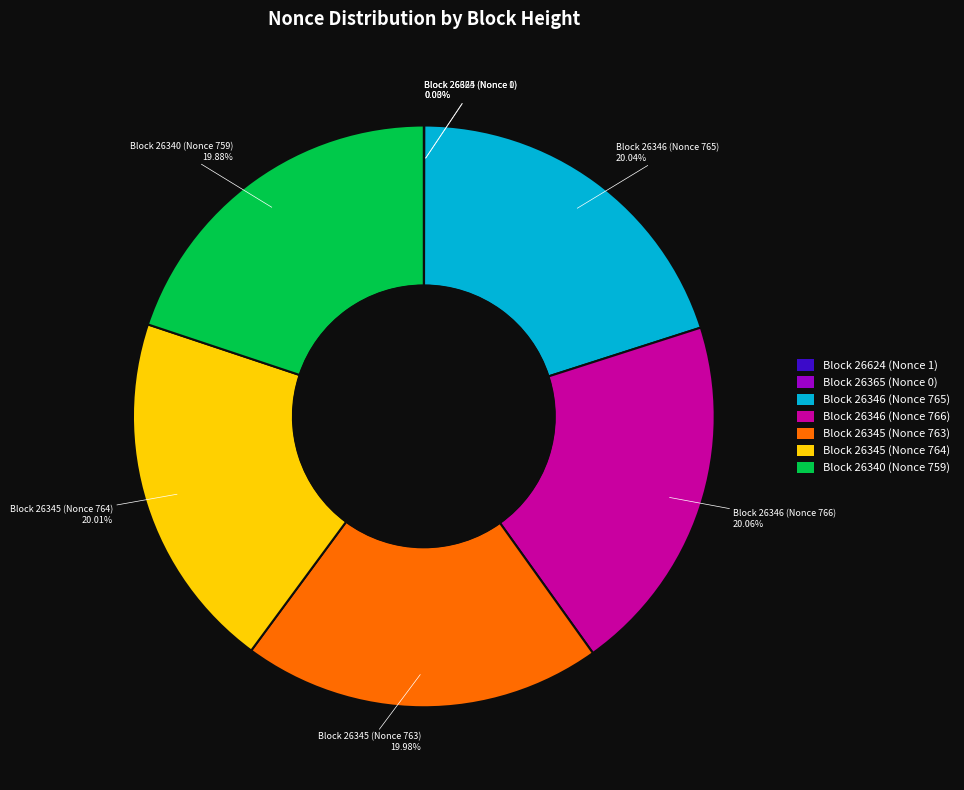

Does any single category account for the majority?

No